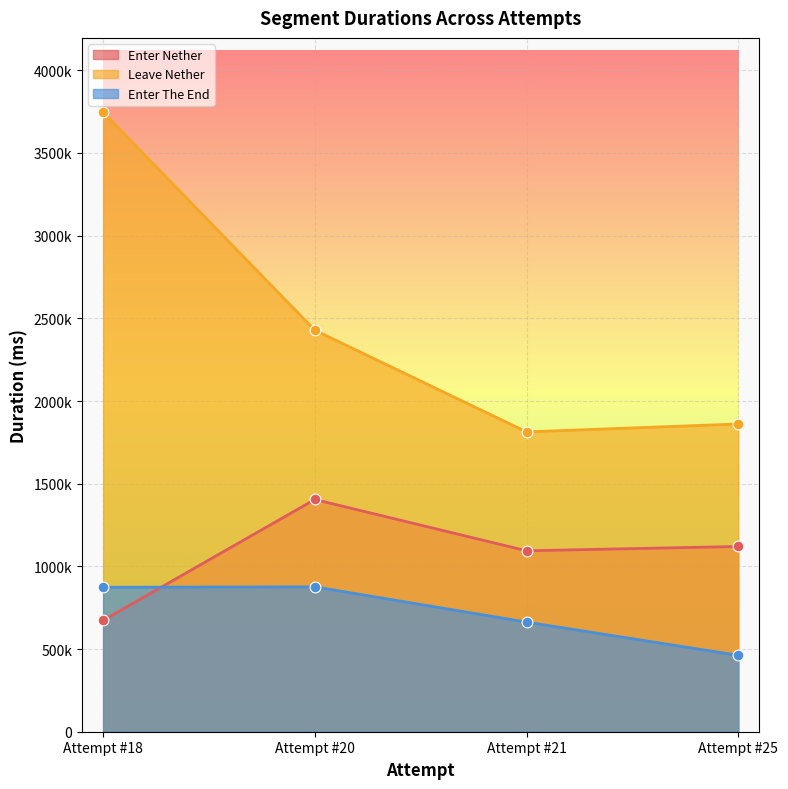

Which series reaches the maximum Y coordinate?

Leave Nether